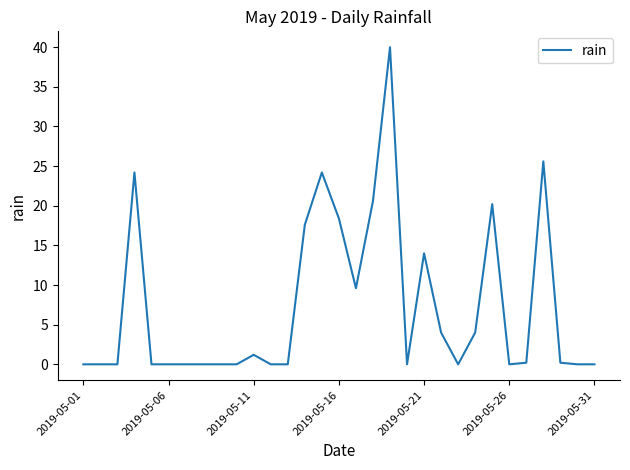

What is the maximum value shown in the chart?

40.0